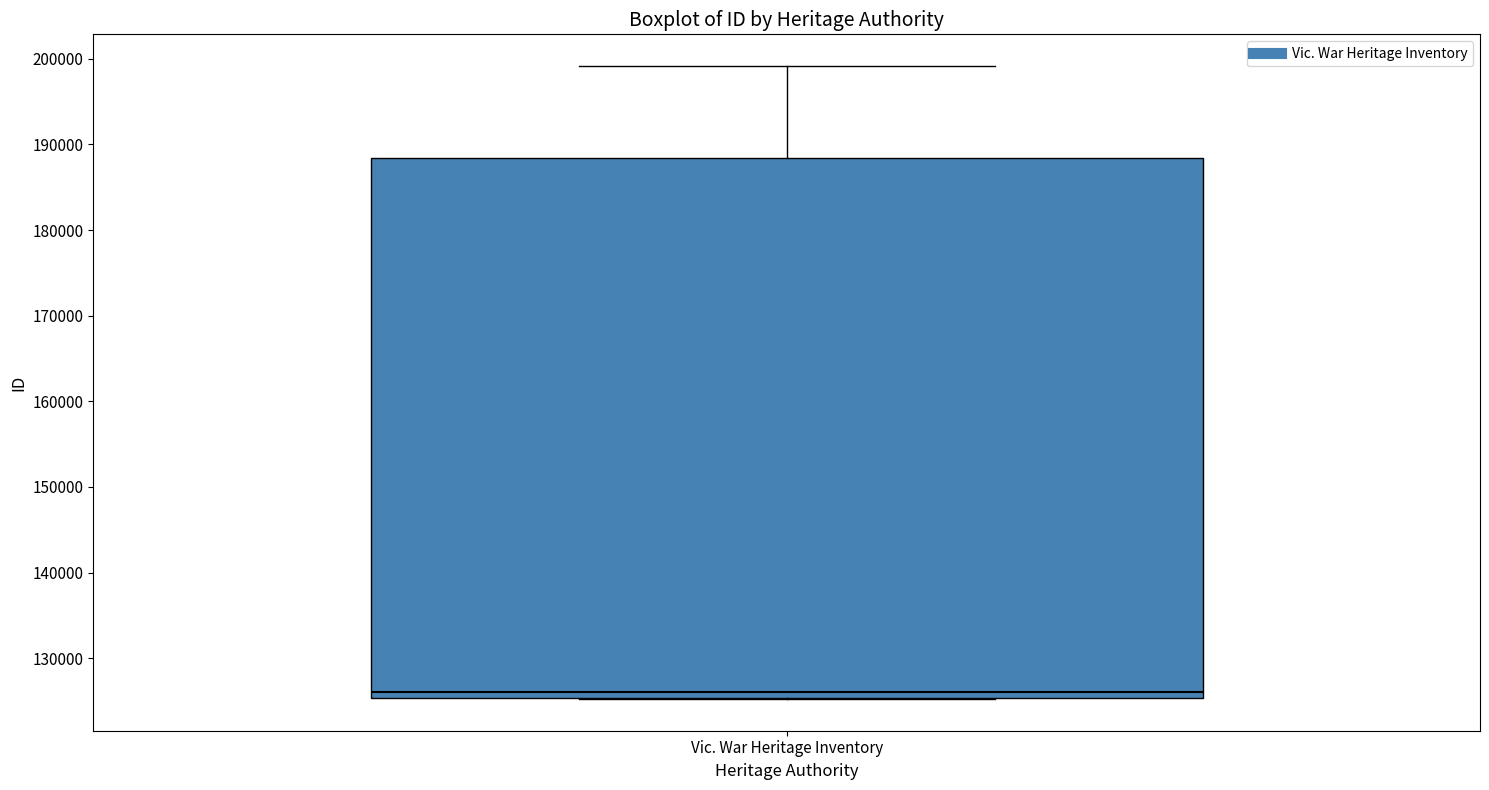

Where is the lower edge of the box for Vic. War Heritage Inventory on the y-axis? The values are not printed on the chart, so give them approximately, as read against the axis.

125000